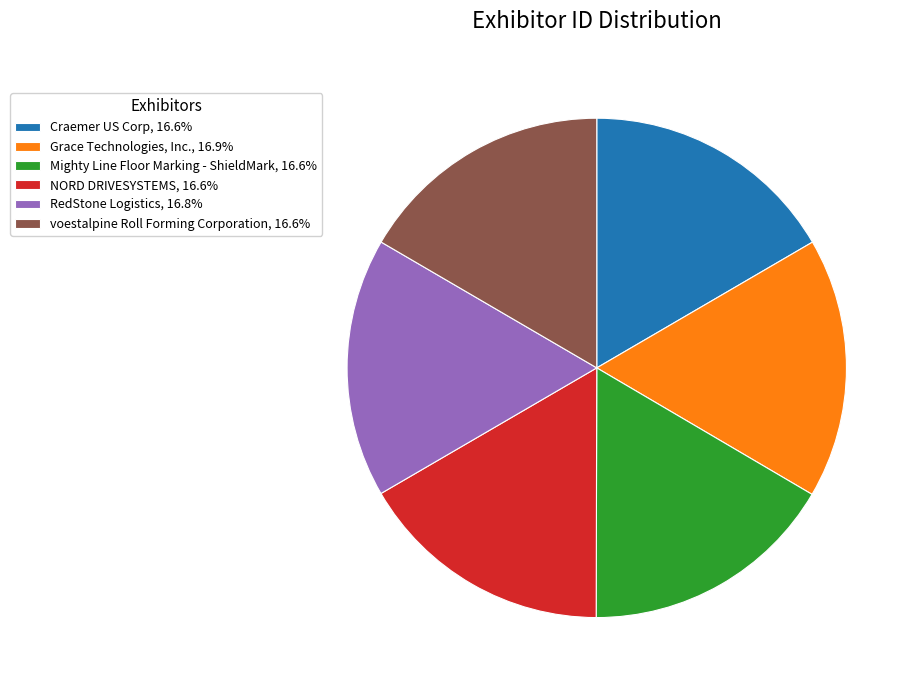

Approximately how many times larger is the value at Craemer US Corp, 16.6% compared to Mighty Line Floor Marking - ShieldMark, 16.6%?

1.0